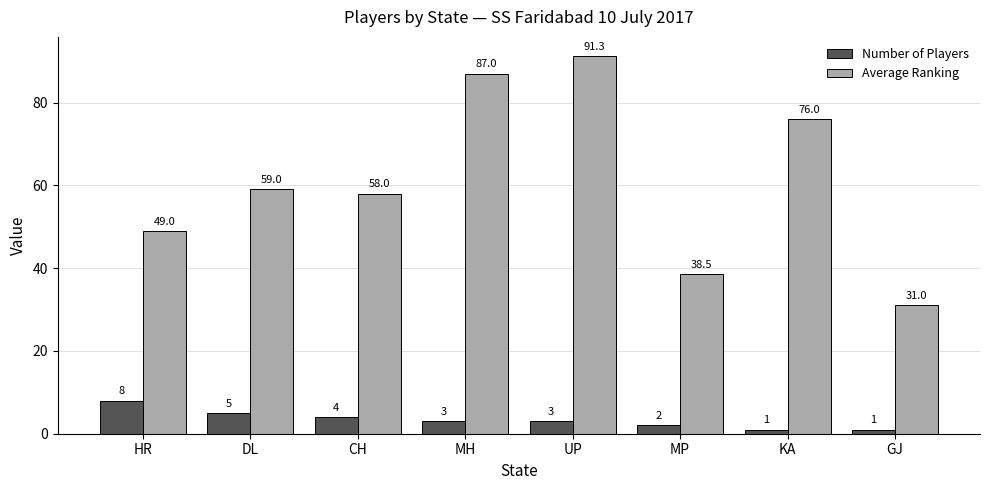

How many bars are there in total?

16